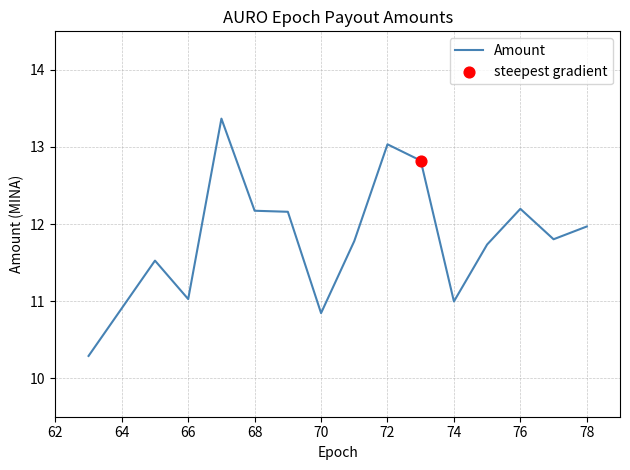

What is the smallest value displayed?

10.3